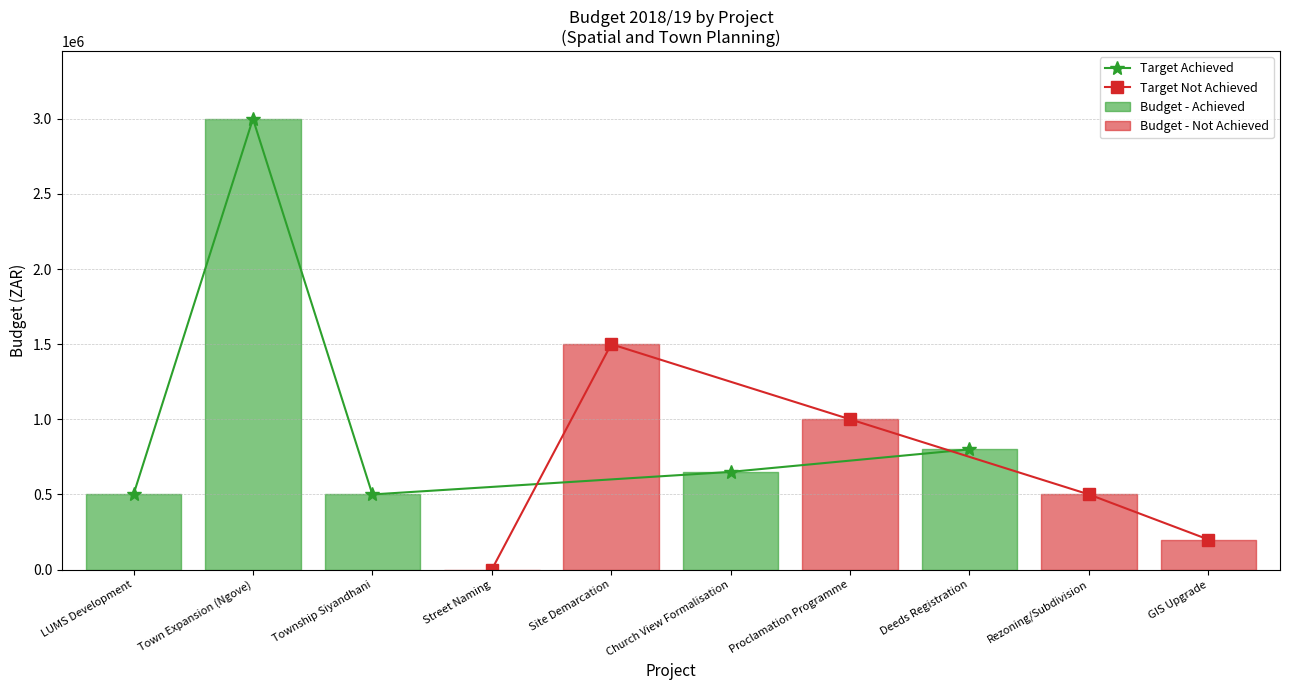

What is the difference between the maximum and minimum values in the Target Not Achieved series?

1499900